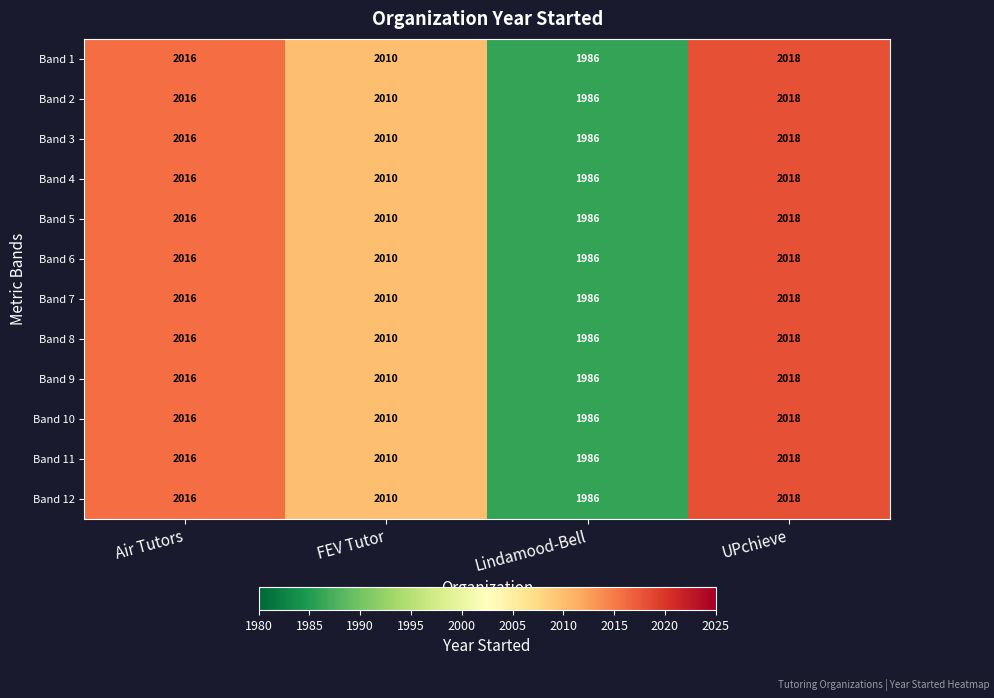

What is the minimum value shown in the chart?

1986